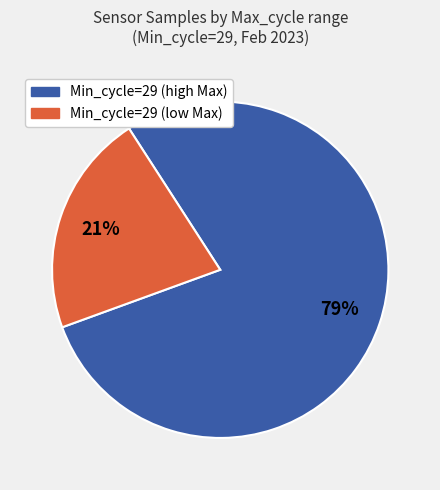

Is there any slice that represents more than half of the pie?

Yes